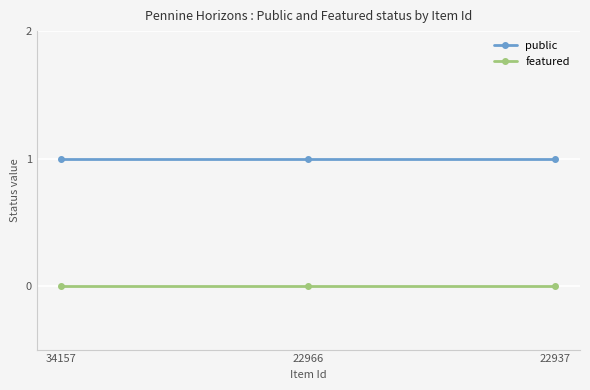

Reading left to right, what are all the values shown in this chart?

public: 34157=1	22966=1	22937=1
featured: 34157=0	22966=0	22937=0